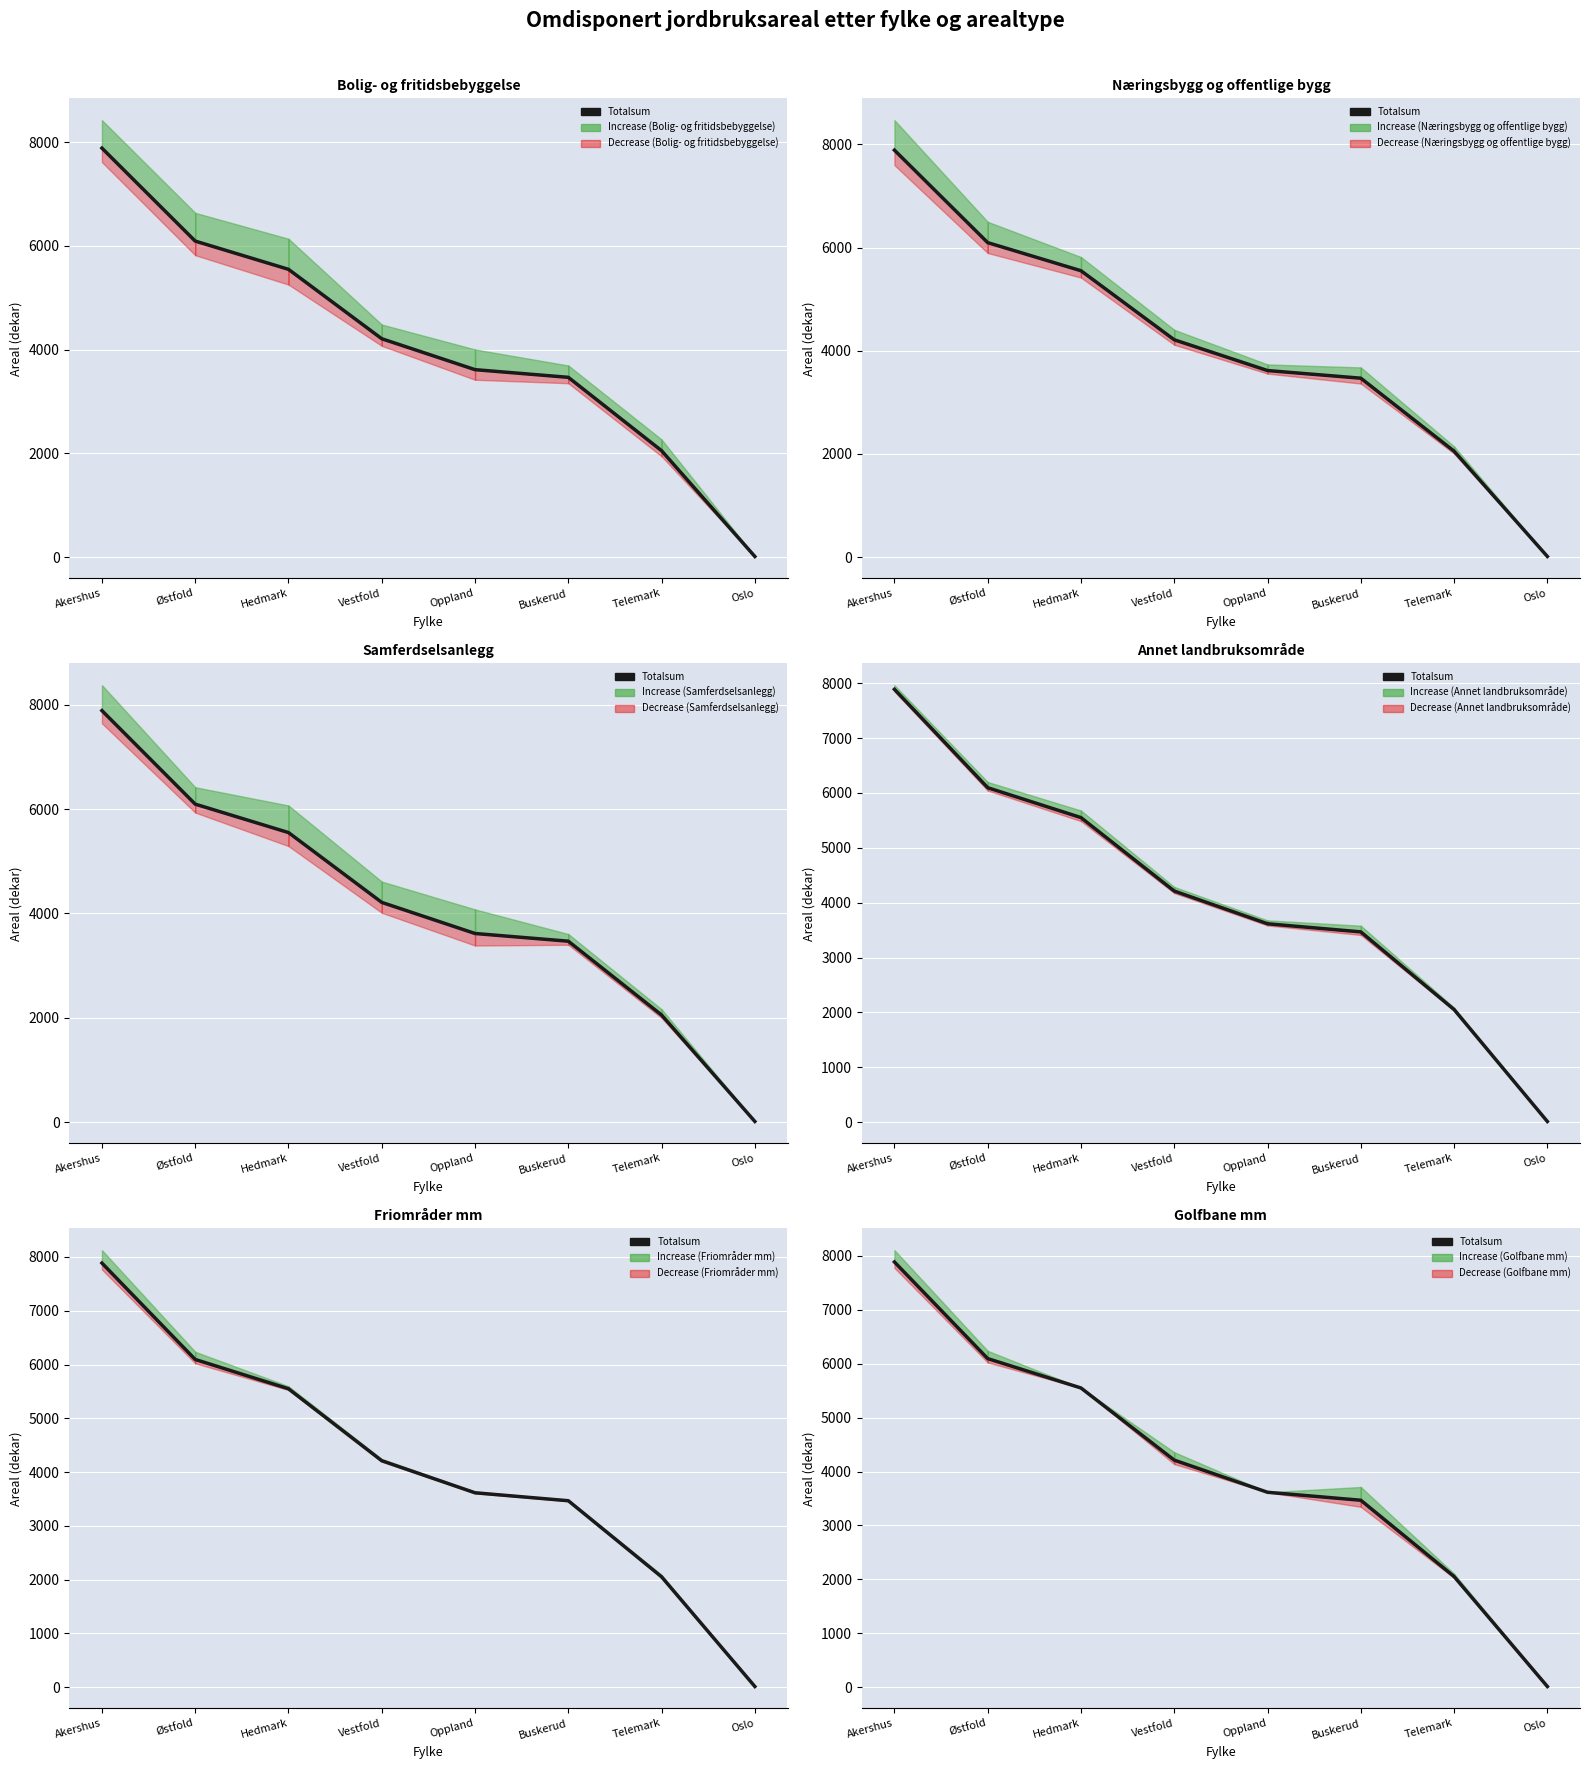

Which category has the lowest value across all series?

Oslo